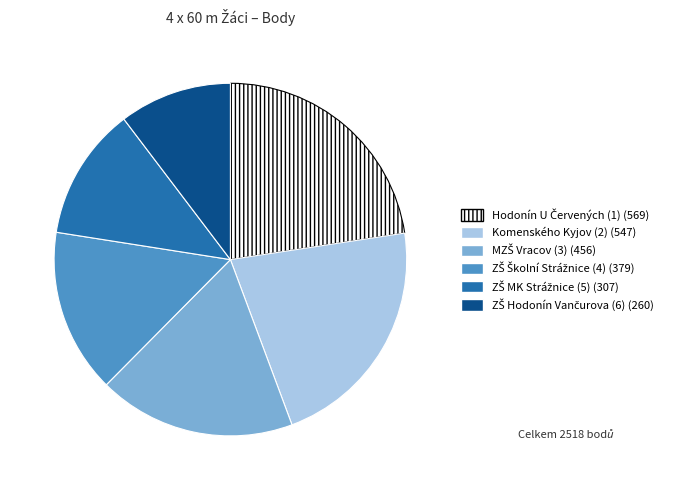

Count the number of slices in the pie.

6